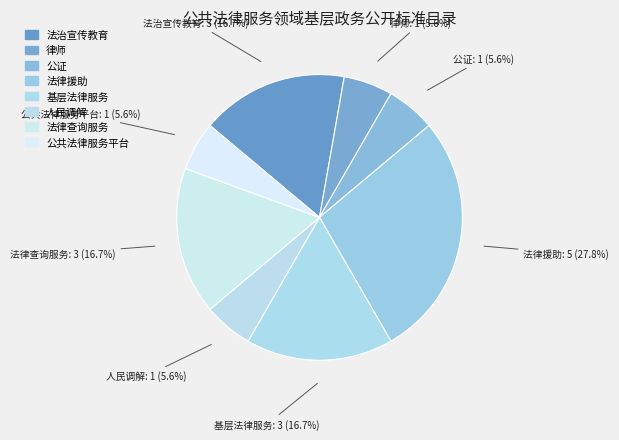

To the nearest percent, what is the difference between the 基层法律服务 and 人民调解 slice percentages?

11%